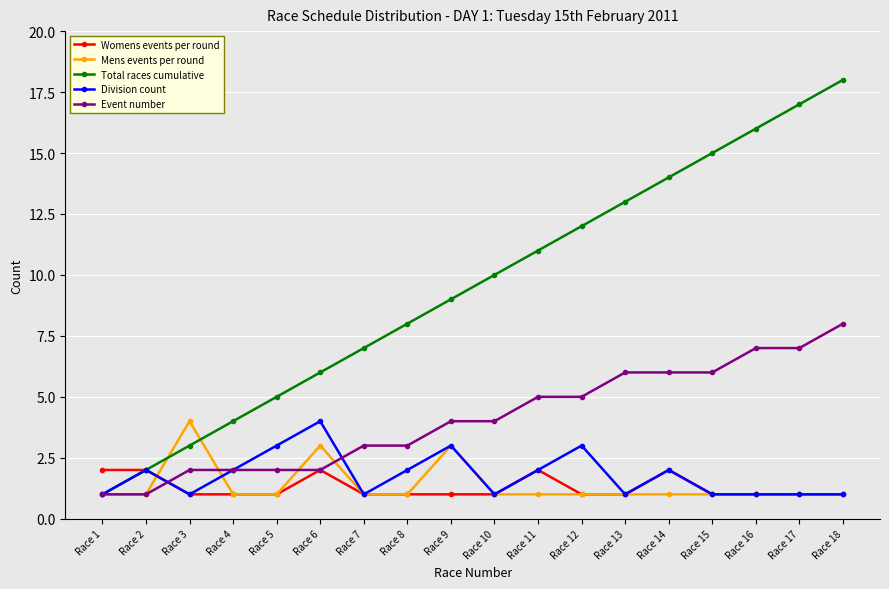

Is it true that Mens events per round equals 1 at Race 10?

True